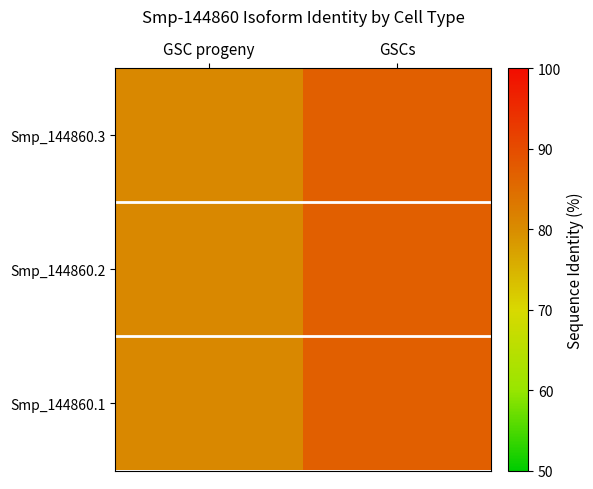

Which series changed the most between GSC progeny and GSCs?

Smp_144860.1